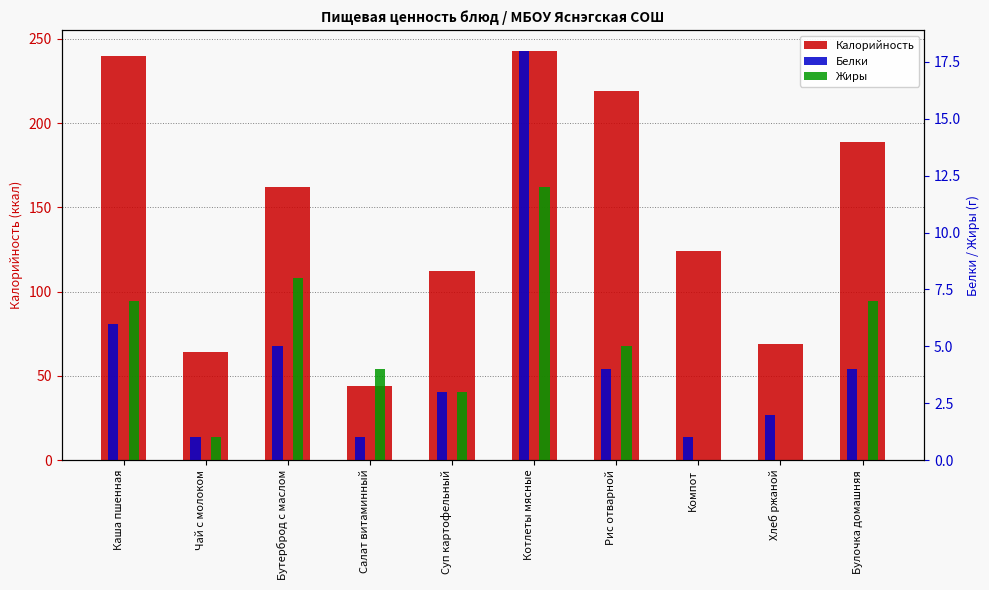

Which series changed the most between Бутерброд с маслом and Салат витаминный?

Калорийность